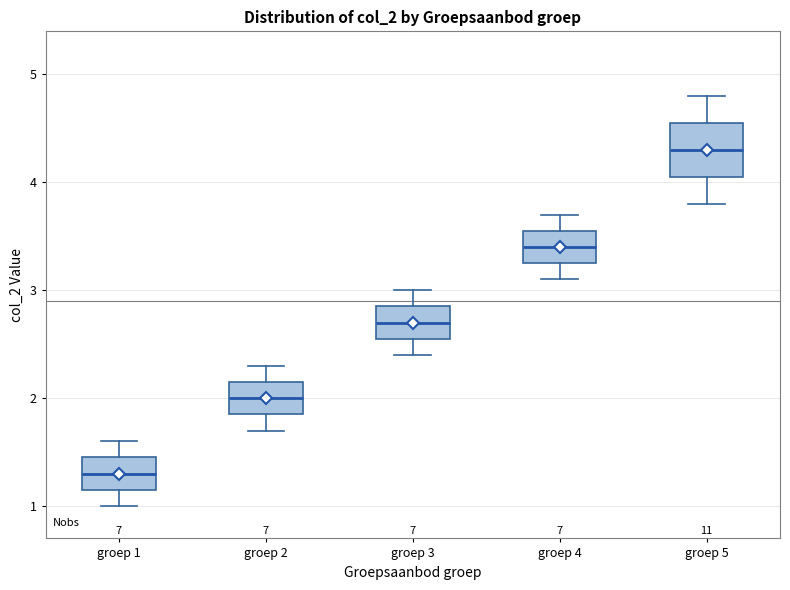

Reading left to right, transcribe this box plot: for each box, give where its median line is, the range the box spans, and where its two whiskers end, as read against the y-axis. The values are not printed on the chart, so give them approximately, as read against the axis.

groep 1: median 1.3, box 1.2 to 1.5, whiskers 1.0 to 1.6
groep 2: median 2.0, box 1.9 to 2.2, whiskers 1.7 to 2.3
groep 3: median 2.7, box 2.6 to 2.9, whiskers 2.4 to 3.0
groep 4: median 3.4, box 3.3 to 3.6, whiskers 3.1 to 3.7
groep 5: median 4.3, box 4.1 to 4.6, whiskers 3.8 to 4.8